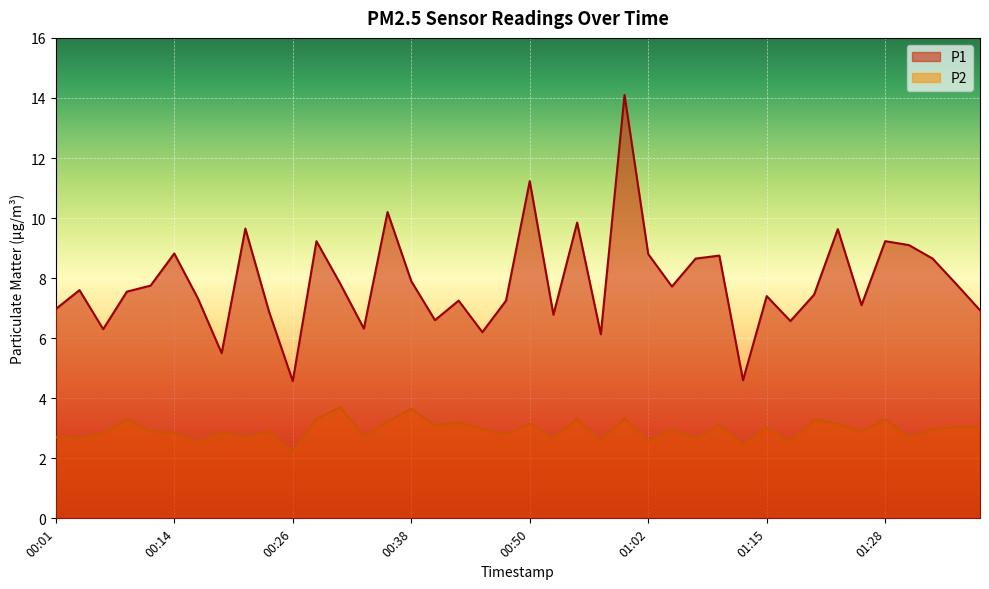

What is the label of the 10th point from the left?

00:23